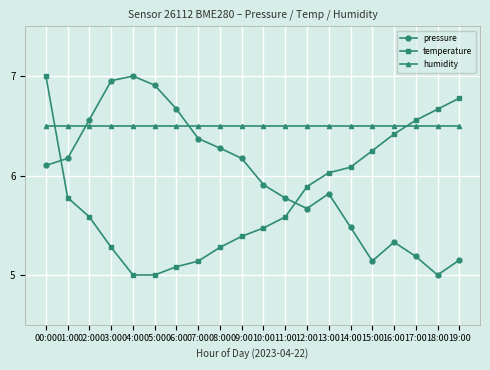

What is the spread (max minus min) of values at 04:00?

2.0